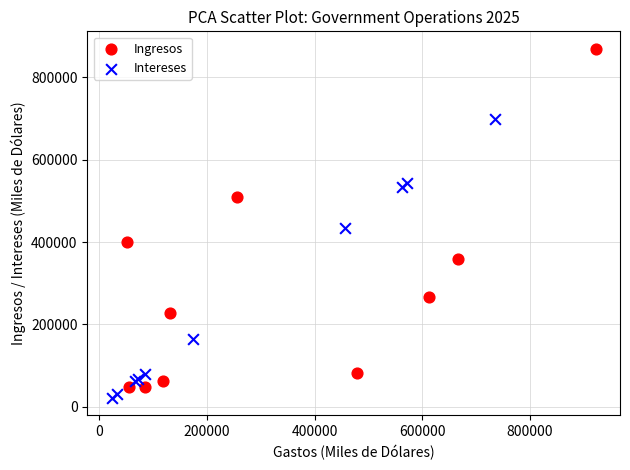

Which series has the widest spread of Y values?

Ingresos